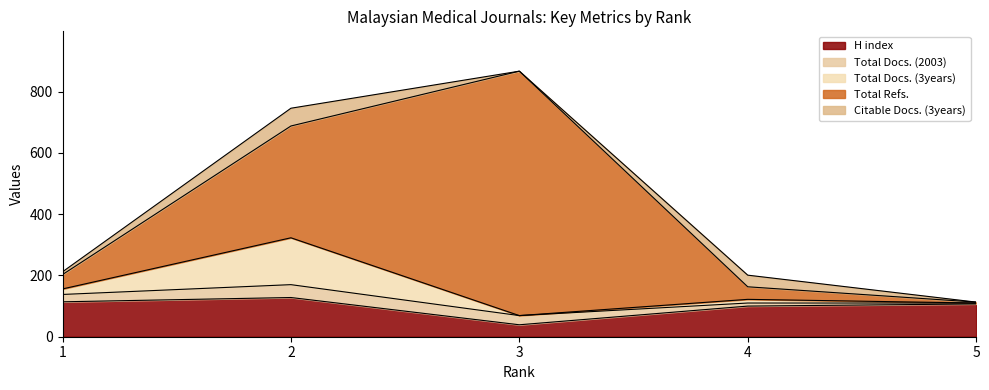

What is the spread (max minus min) of values at 3?

798